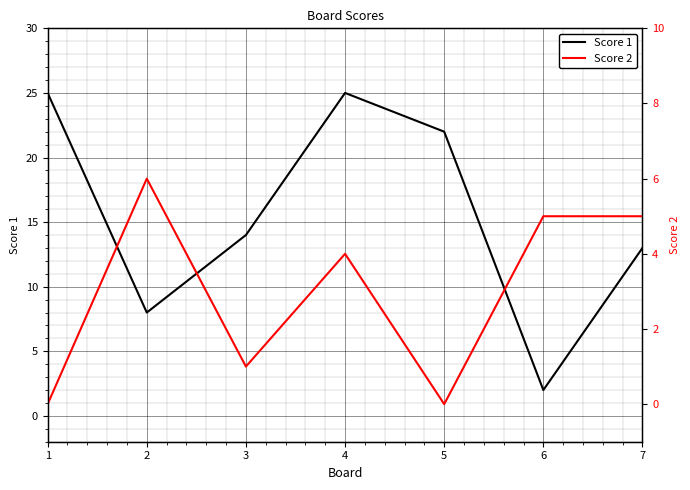

What is the average value of the Score 1 series?

16